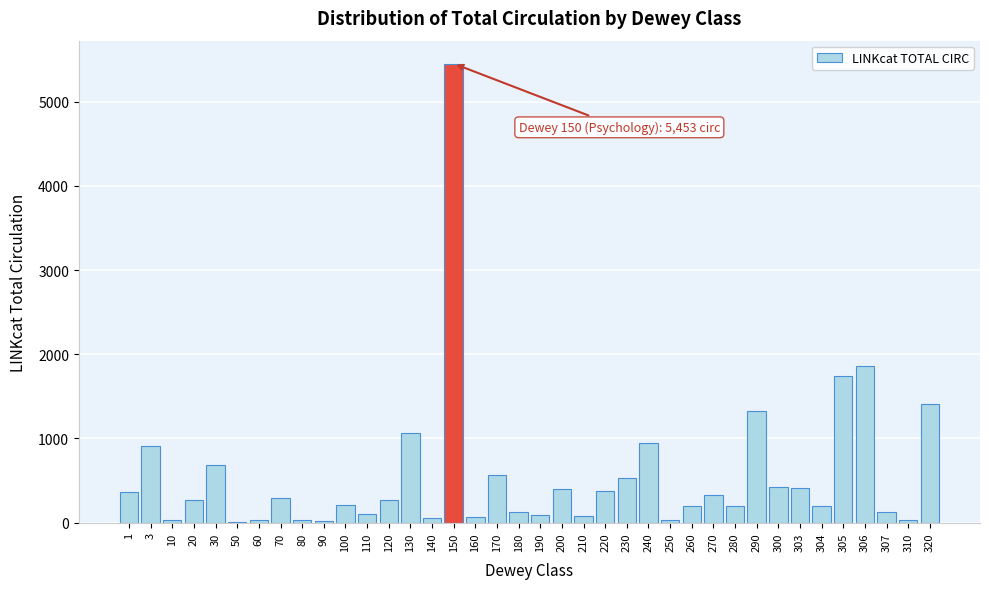

At which category does the chart reach its peak across all series?

150